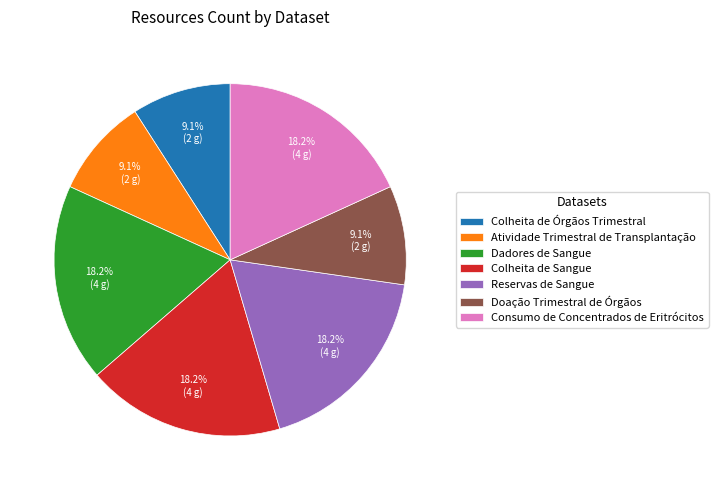

What portion of the pie excludes Dadores de Sangue?

81.8%